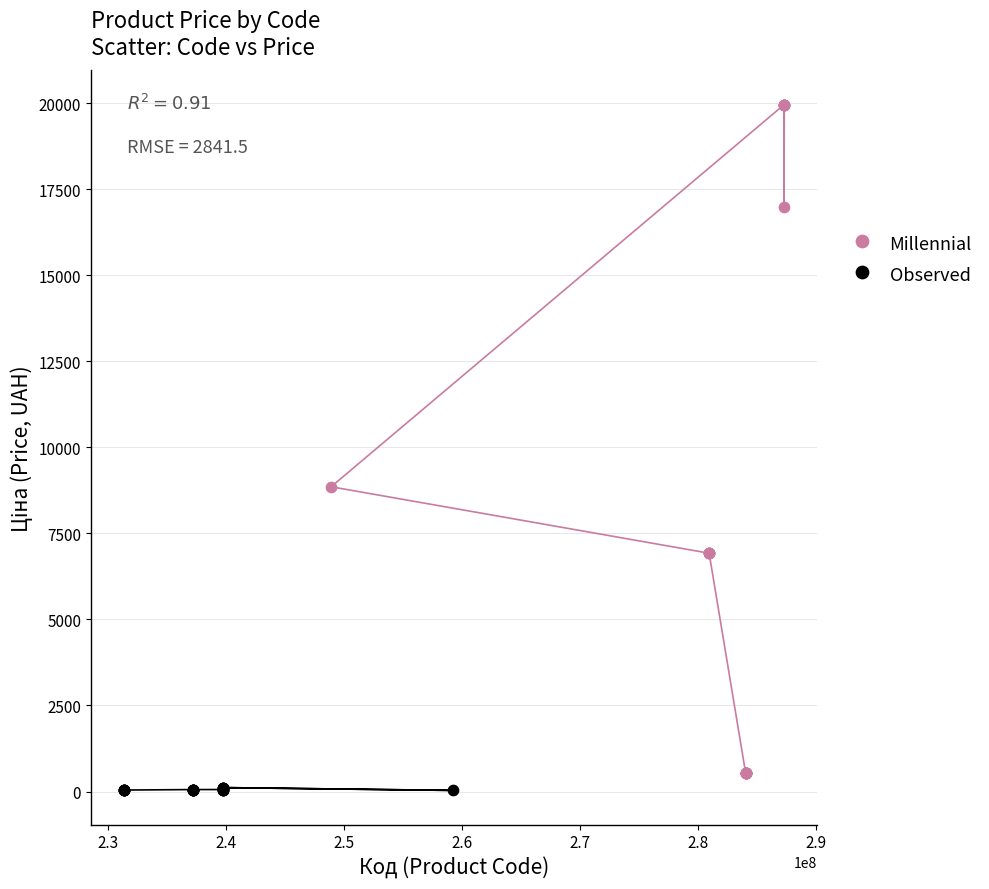

Which series reaches the maximum Y coordinate?

Millennial